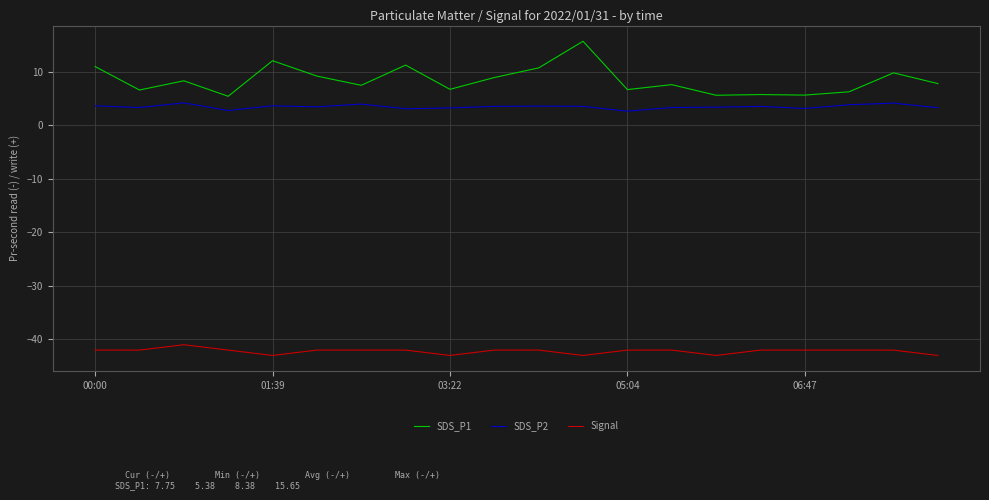

Which series has the largest range (max minus min)?

SDS_P1